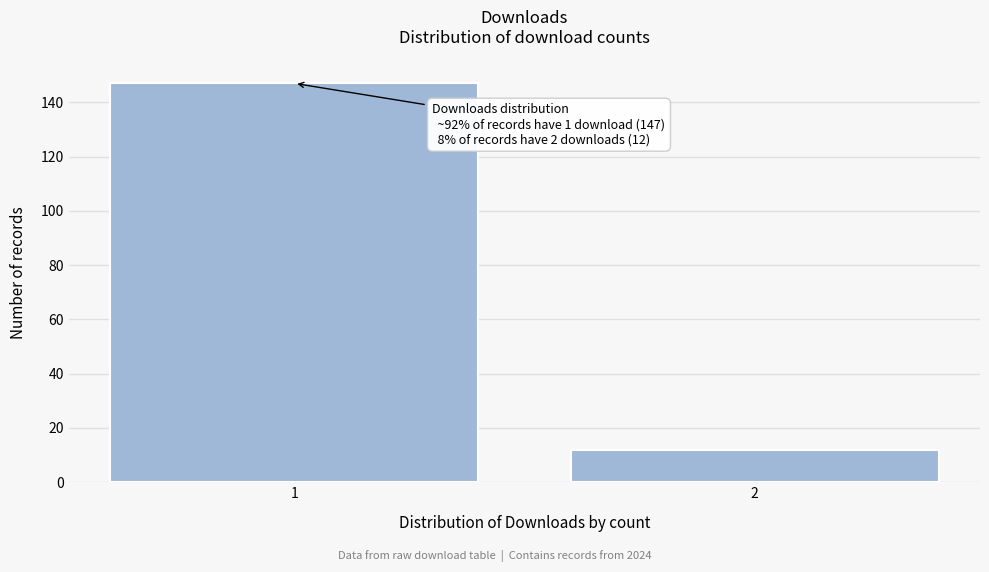

Reading left to right, extract all data points from this chart.

147	12